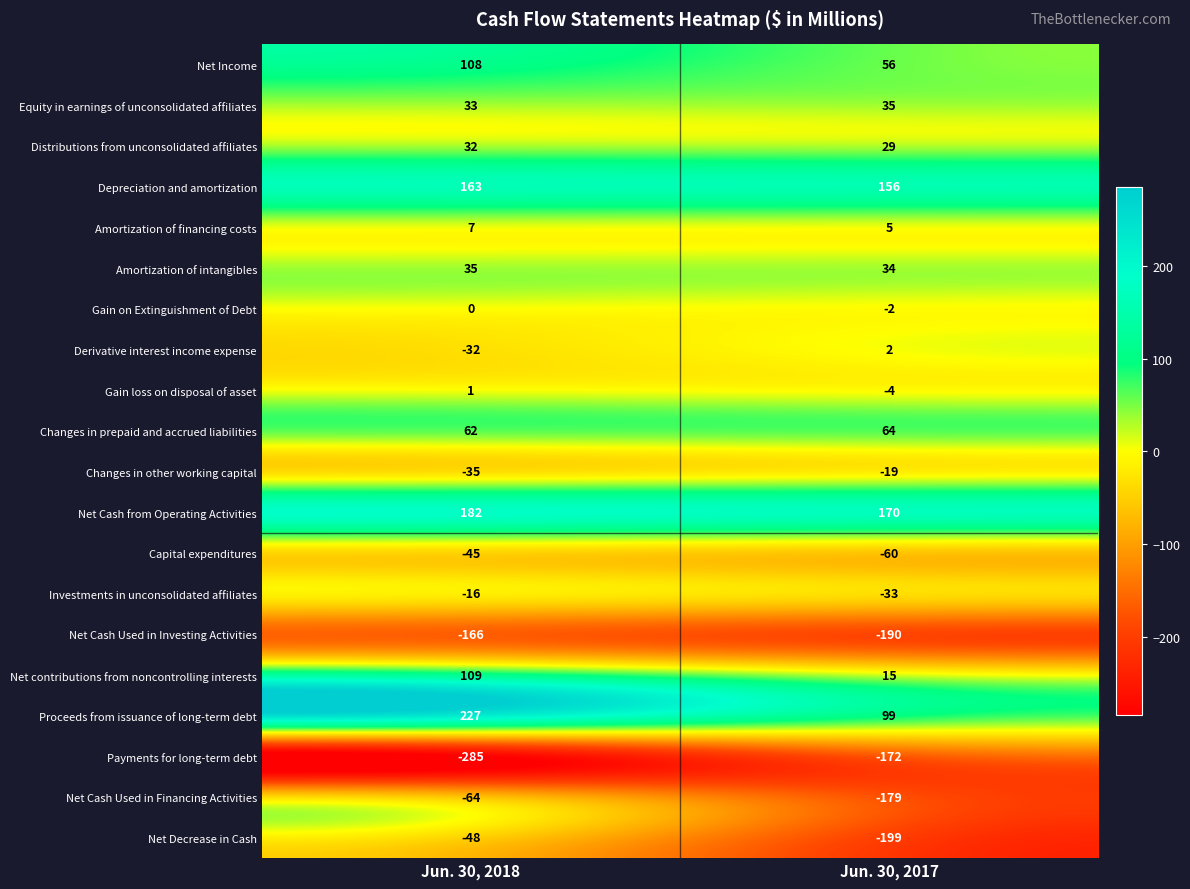

What is the spread (max minus min) of values at Jun. 30, 2018?

512